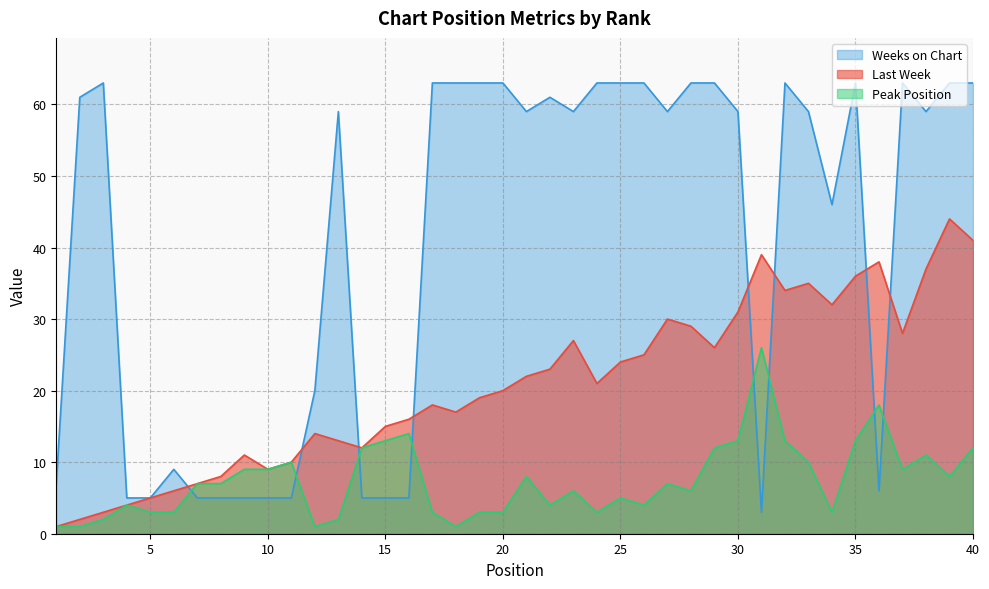

What is the minimum value shown in the chart?

1